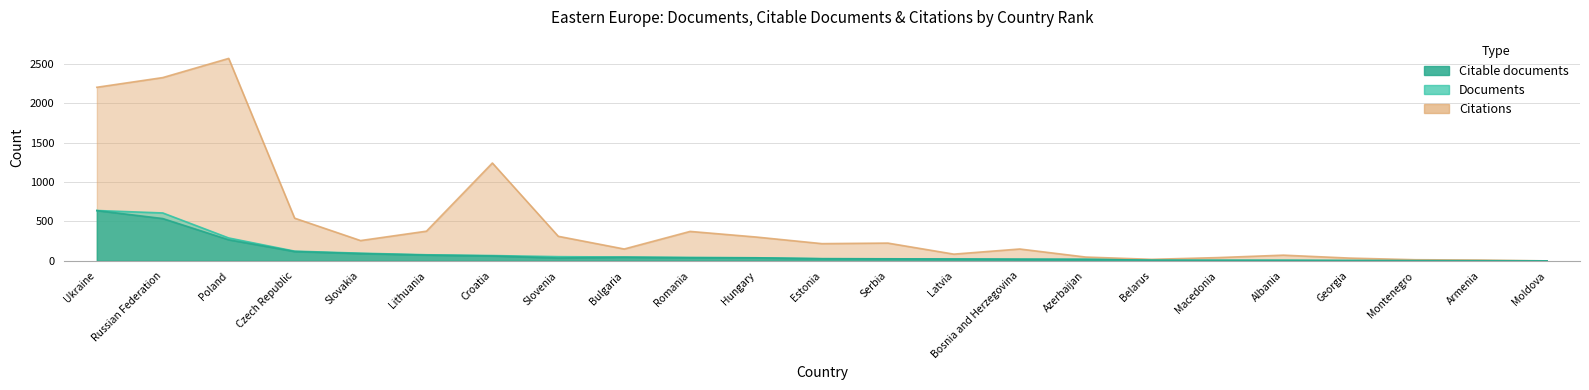

What is the sum of all Citations values?

11578